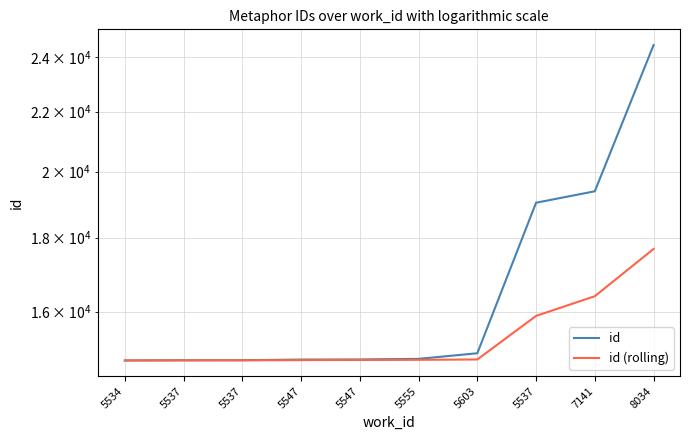

True or false: id and id (rolling) intersect in this chart.

False